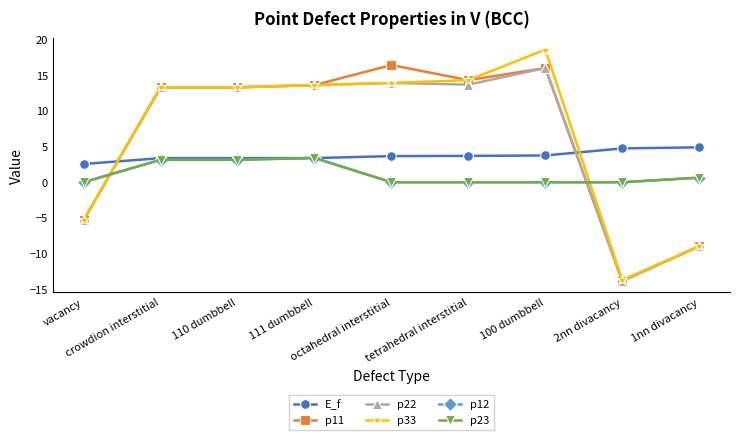

Is this an area chart (filled region under the line)?

No